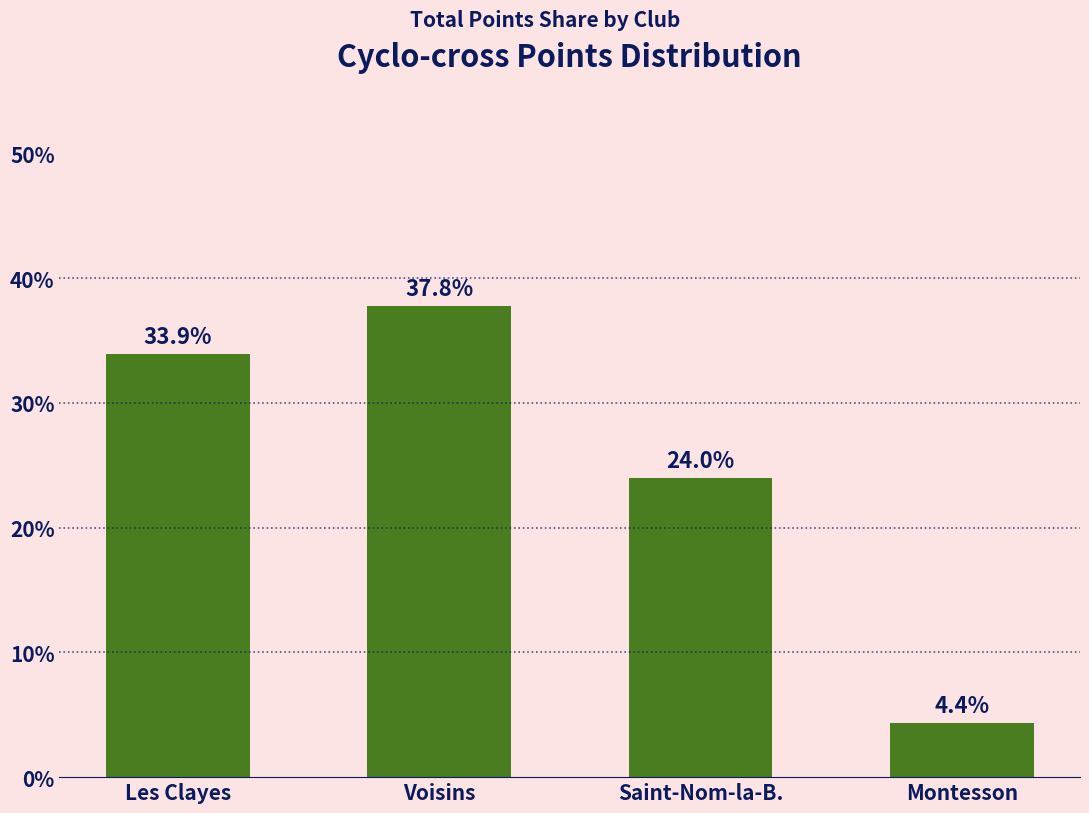

Does the chart contain any negative values?

No